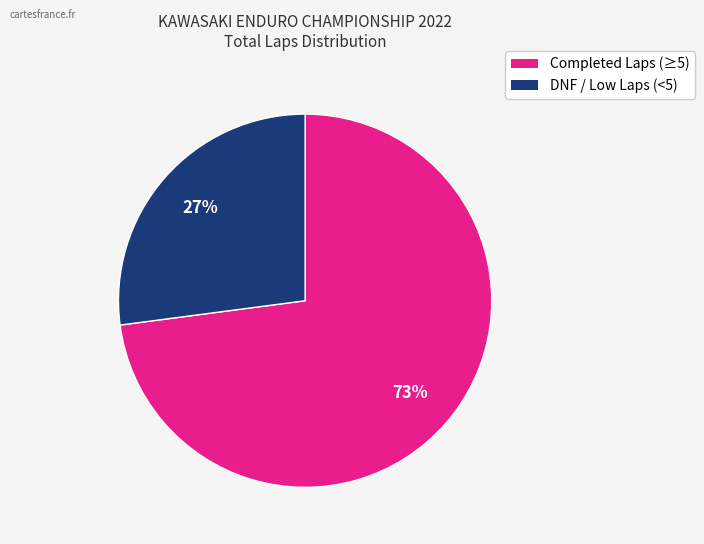

To the nearest percent, what is the average slice percentage?

50%